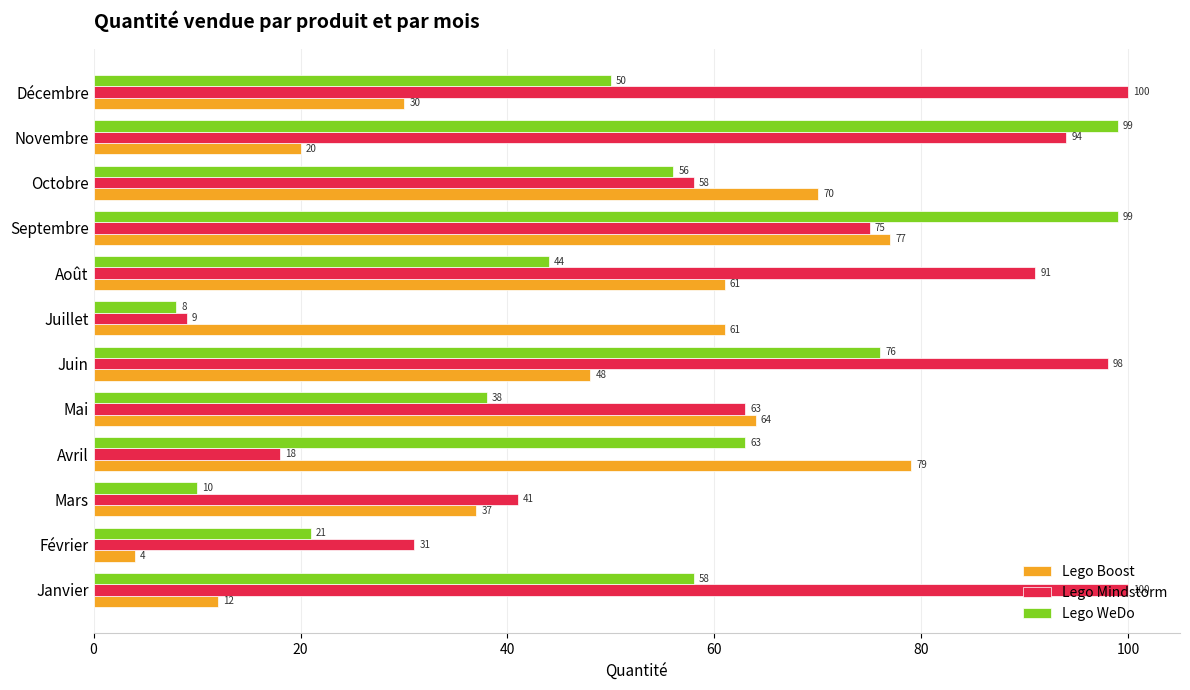

What is the spread (max minus min) of values at Novembre?

79